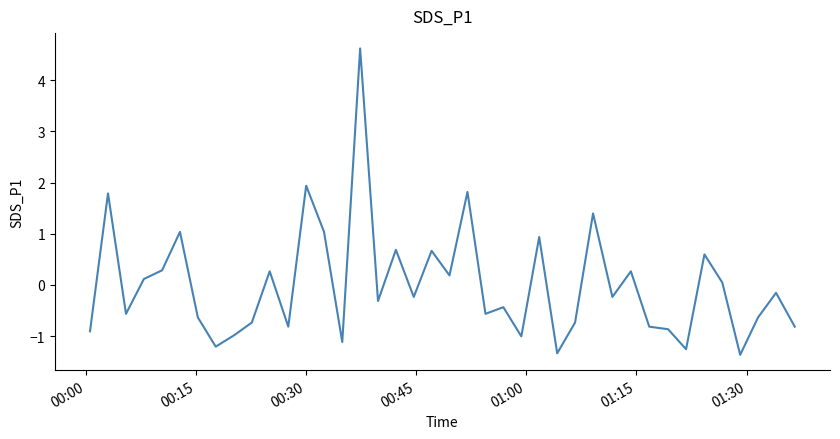

What is the difference between the maximum and minimum values?

6.0